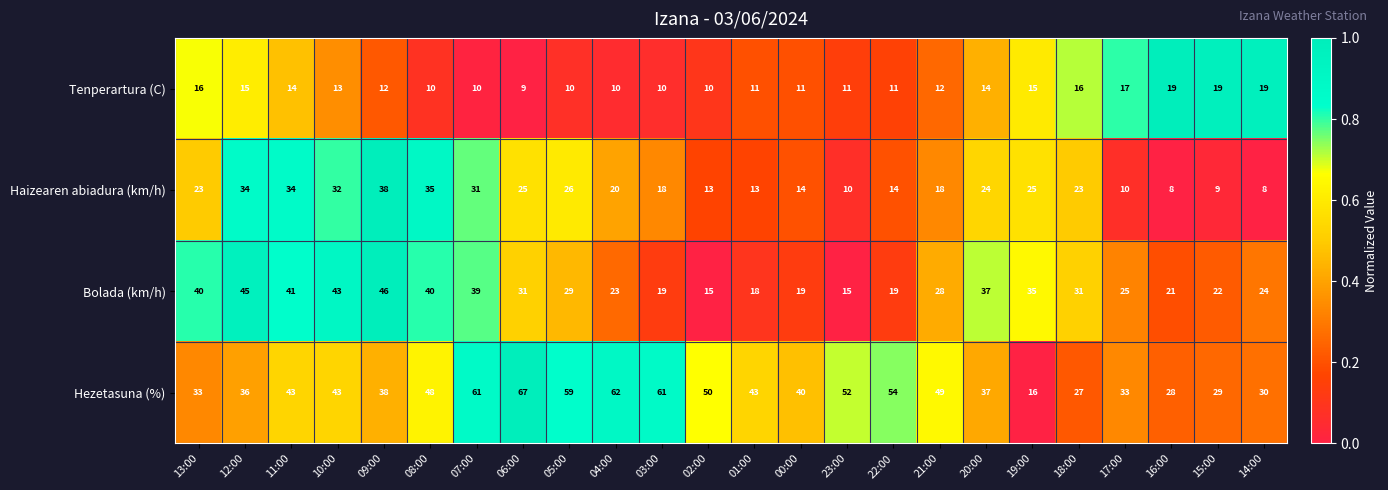

What is the difference between the Hezetasuna (%) values at 03:00 and 14:00?

31